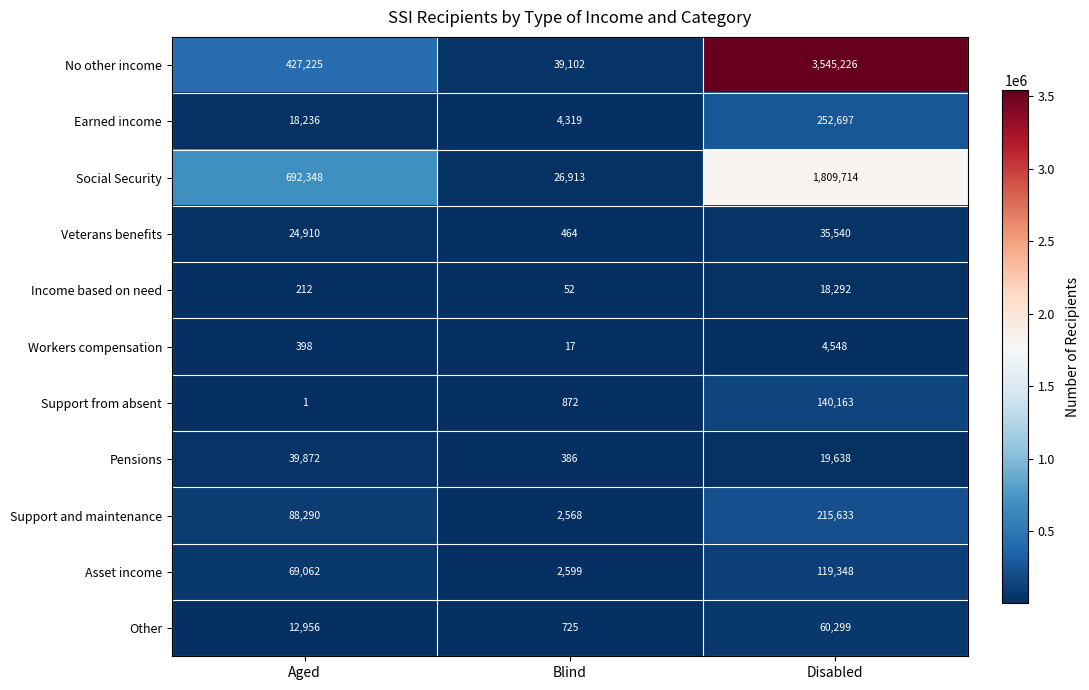

What is the highest value of the Social Security series?

1809714